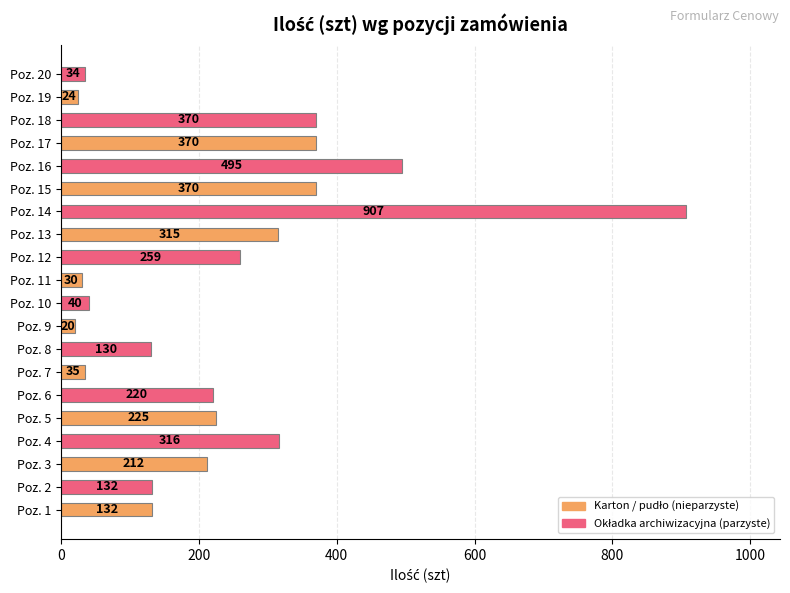

Reading bottom to top, list all the values displayed in this chart.

Poz. 1=132	Poz. 2=132	Poz. 3=212	Poz. 4=316	Poz. 5=225	Poz. 6=220	Poz. 7=35	Poz. 8=130	Poz. 9=20	Poz. 10=40	Poz. 11=30	Poz. 12=259	Poz. 13=315	Poz. 14=907	Poz. 15=370	Poz. 16=495	Poz. 17=370	Poz. 18=370	Poz. 19=24	Poz. 20=34